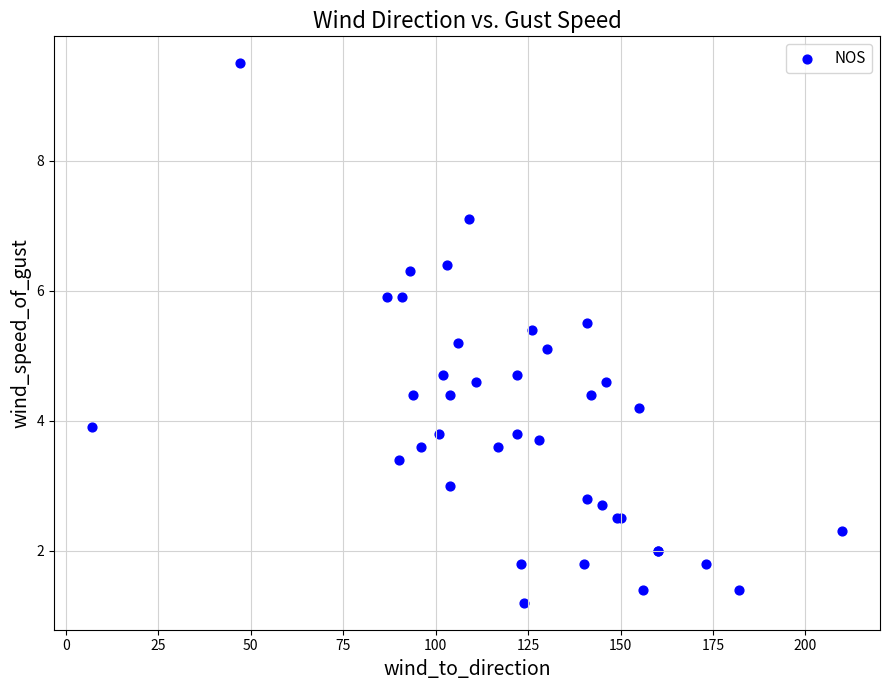

What Y value in the scatter plot is closest to 5?

5.1